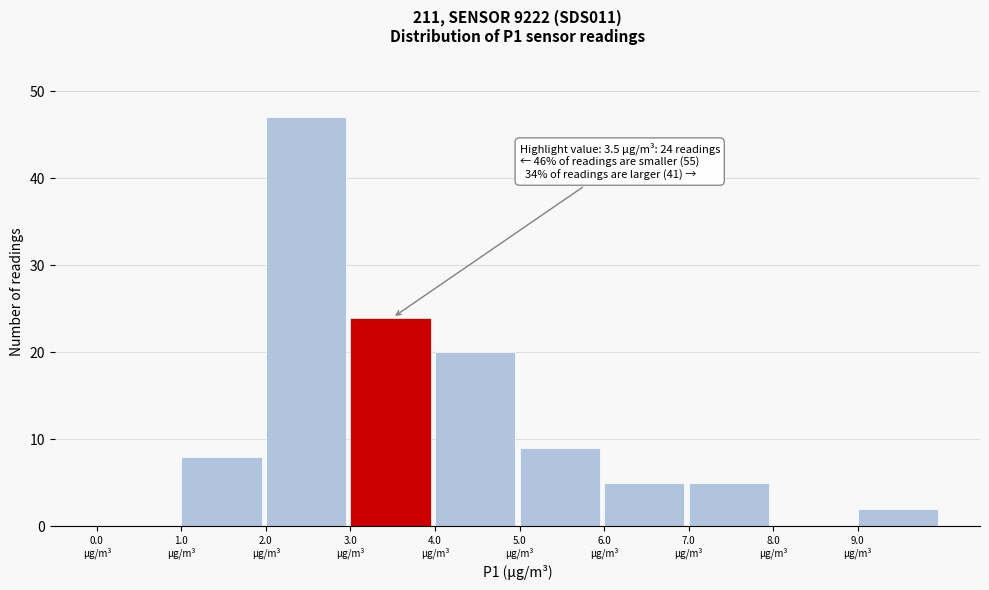

Which range on the x-axis has the tallest bar?

2 to 3